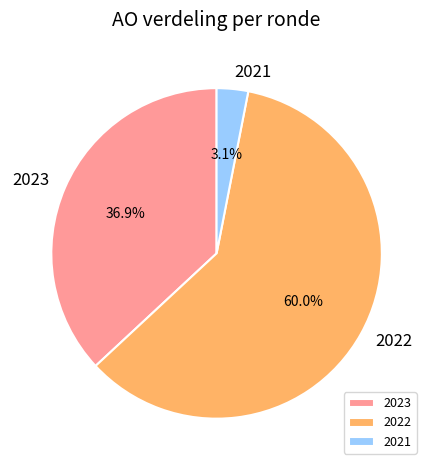

Combined, what portion of the pie is 2021 and 2023?

40.0%